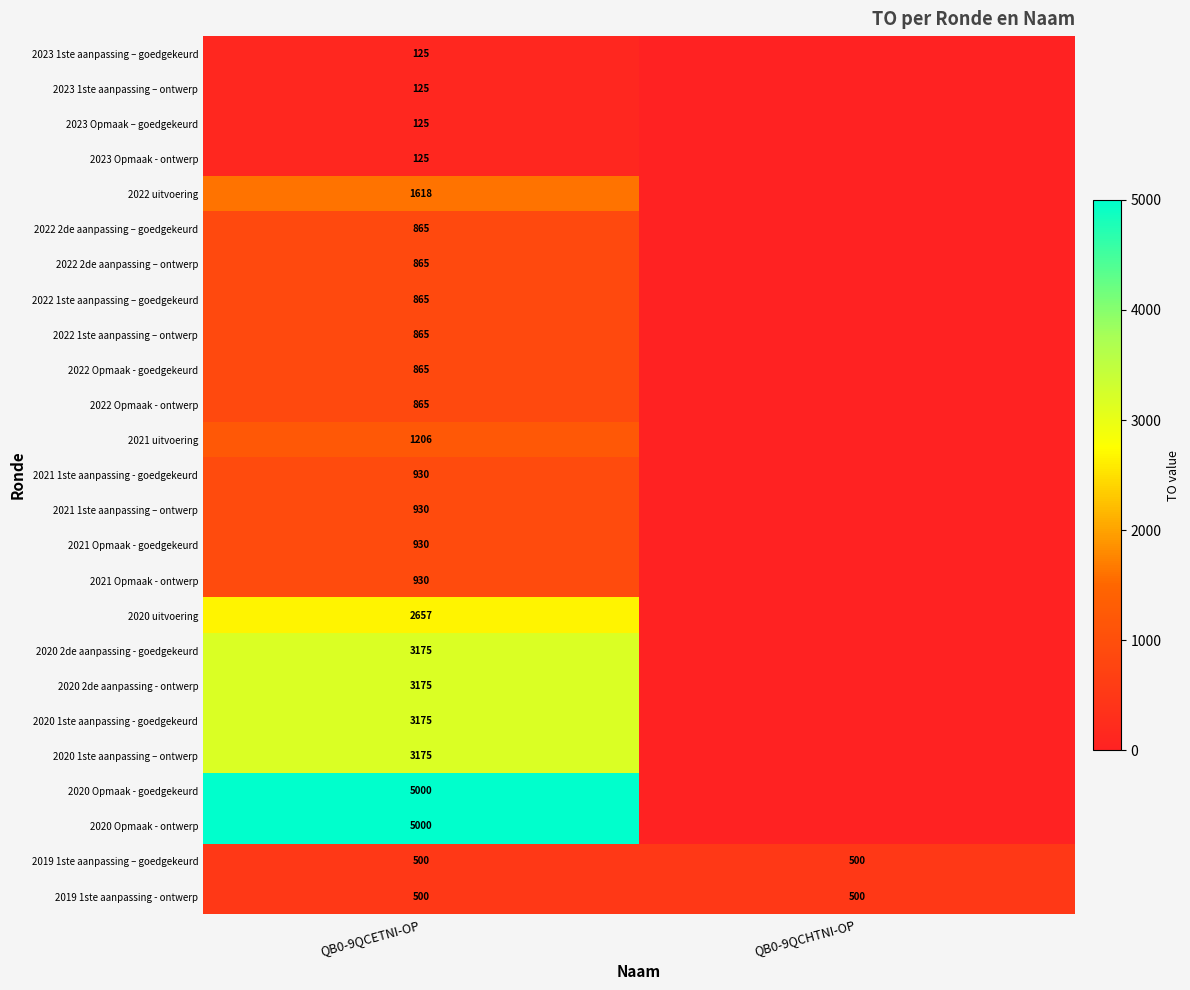

The value of 2022 Opmaak - goedgekeurd at QB0-9QCETNI-OP is 1556. True or false?

False